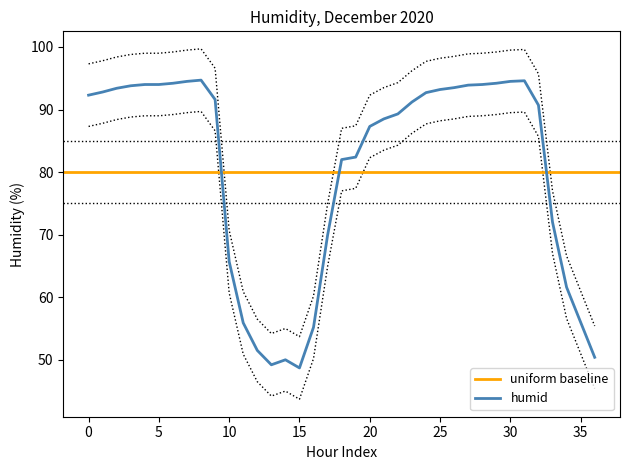

What is the change in value from 19 to 33?

-10.4